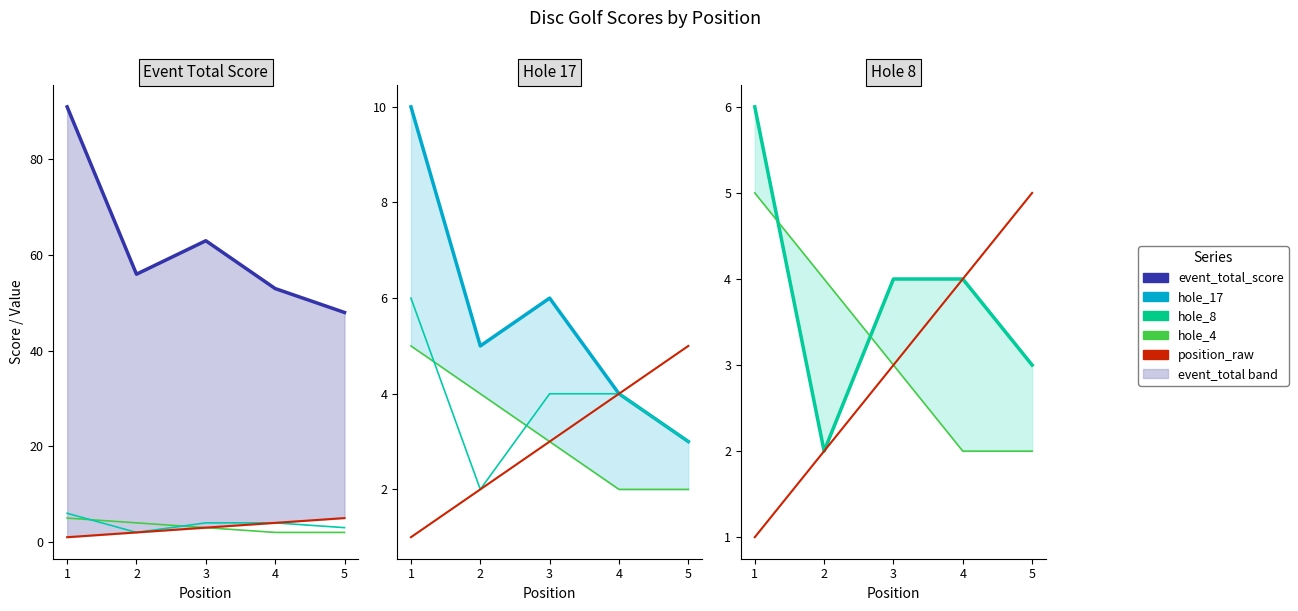

What is the value of the hole_4 point at the 4th from the left?

2